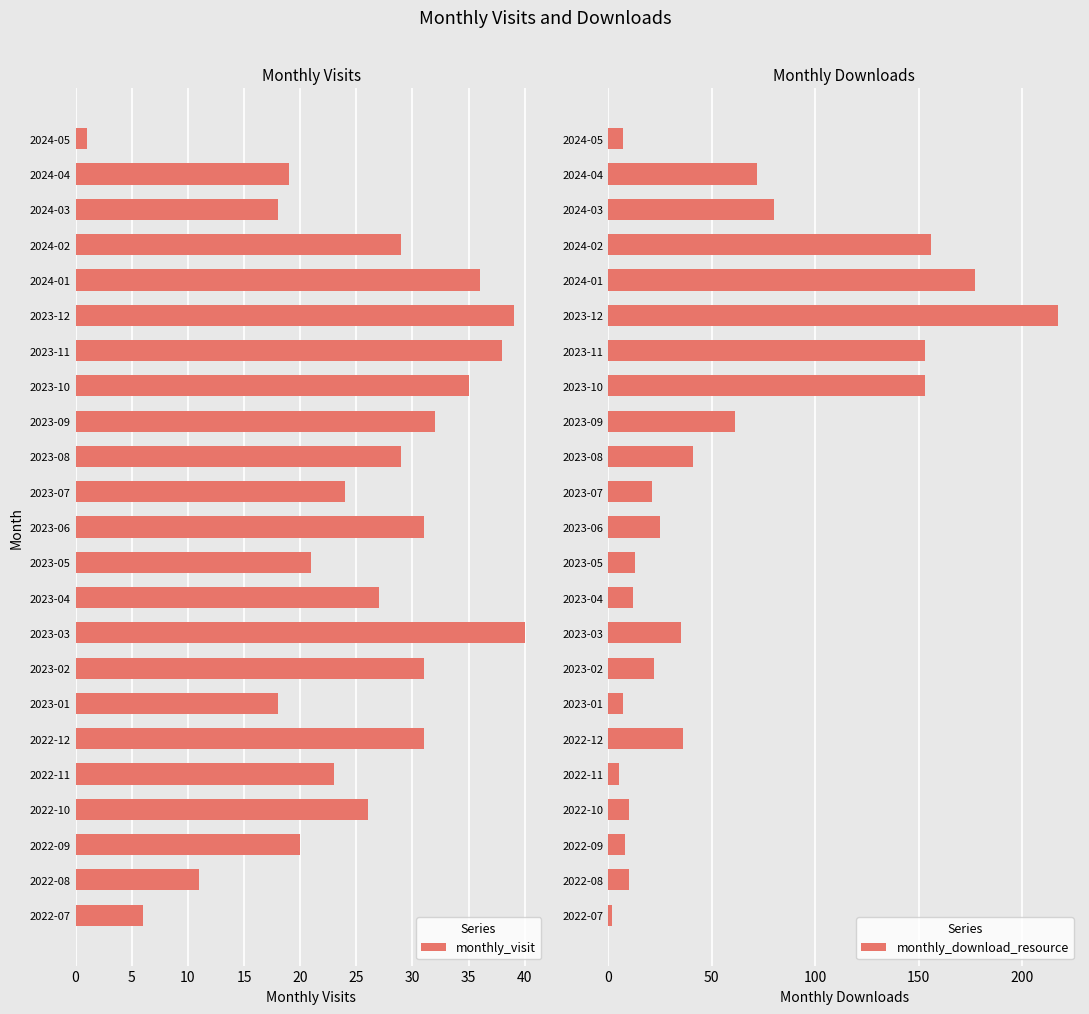

The value of monthly_visit at 2024-03 is 18. True or false?

True